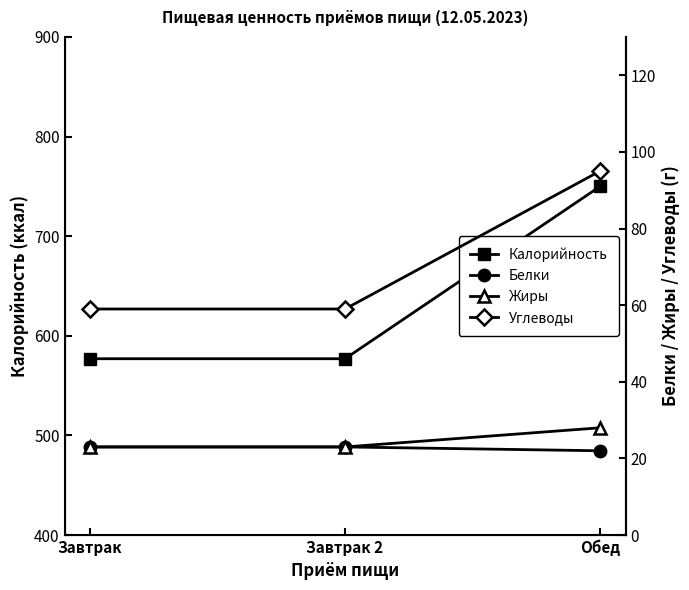

Reading left to right, what are all the values shown in this chart?

Калорийность: 577	577	750
Белки: 23	23	22
Жиры: 23	23	28
Углеводы: 59	59	95